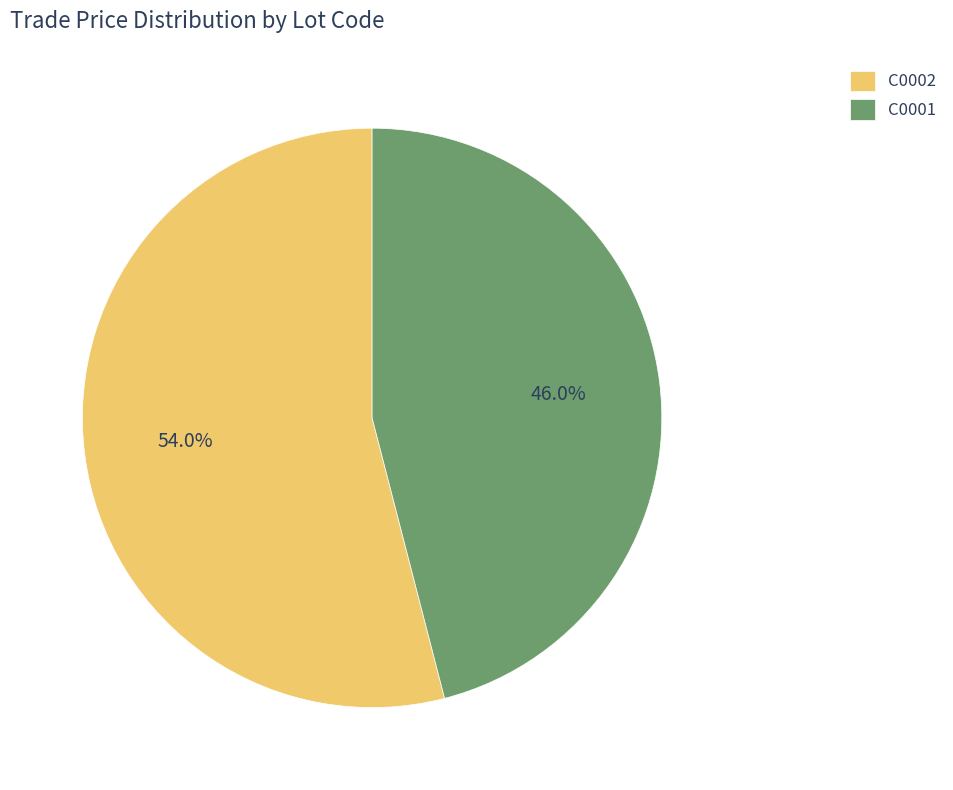

The C0002 slice represents 66% of the pie. True or false?

False